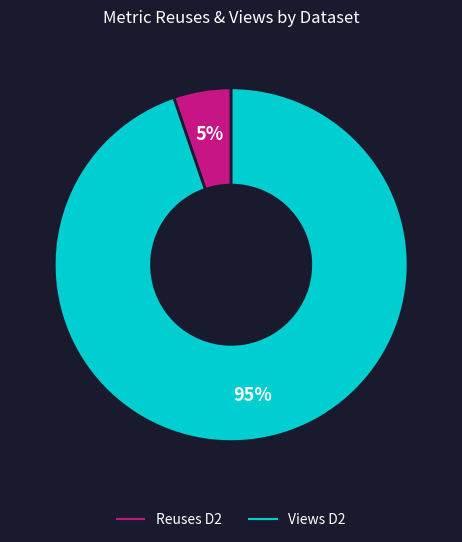

To the nearest percent, what is the average slice percentage?

50%